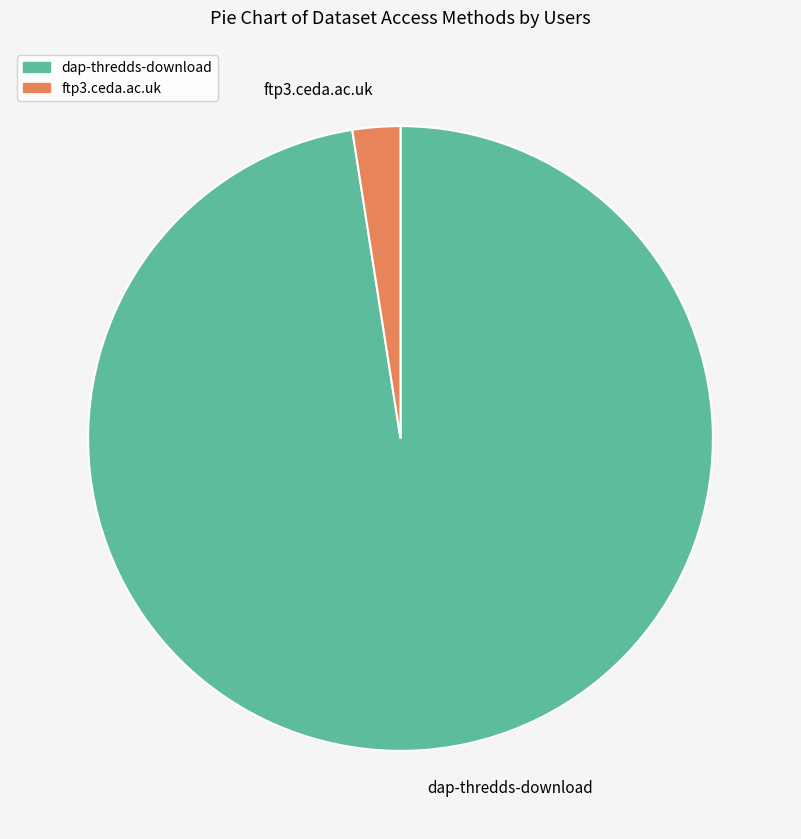

Combined, do ftp3.ceda.ac.uk and dap-thredds-download account for over 50%?

Yes